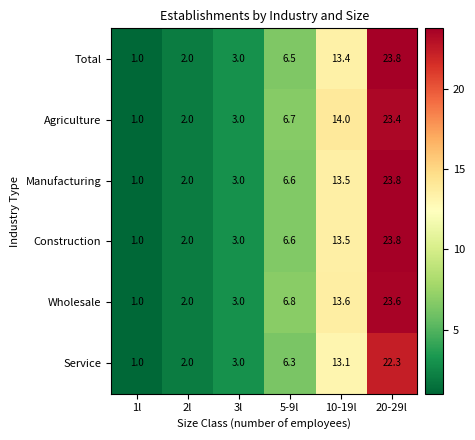

At how many categories does at least one series exceed 18?

1